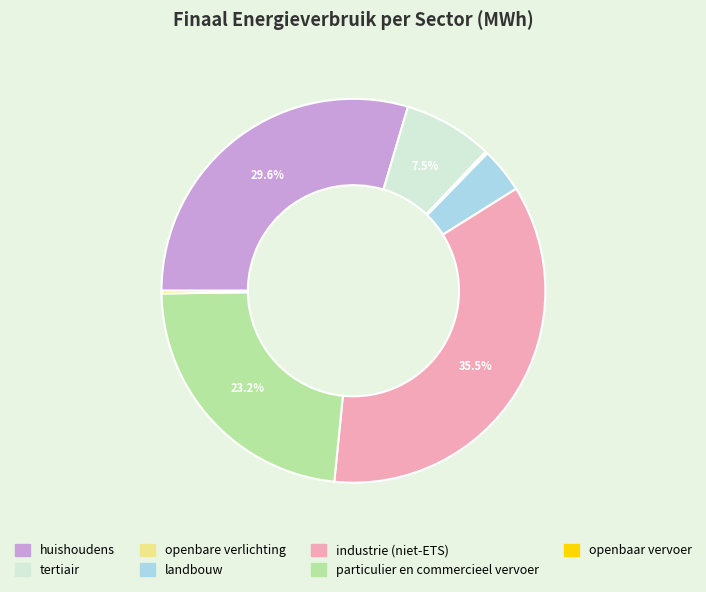

What portion of the pie excludes tertiair?

92.5%